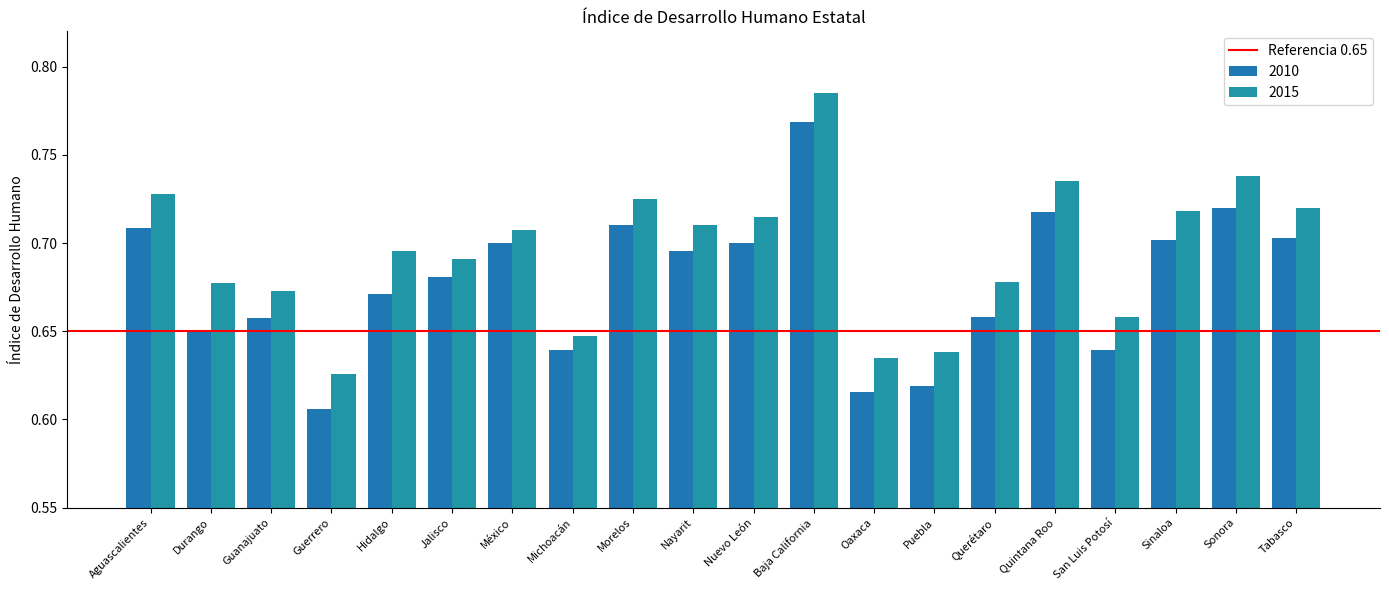

Rank the series by their maximum value, from highest to lowest.

2015, 2010